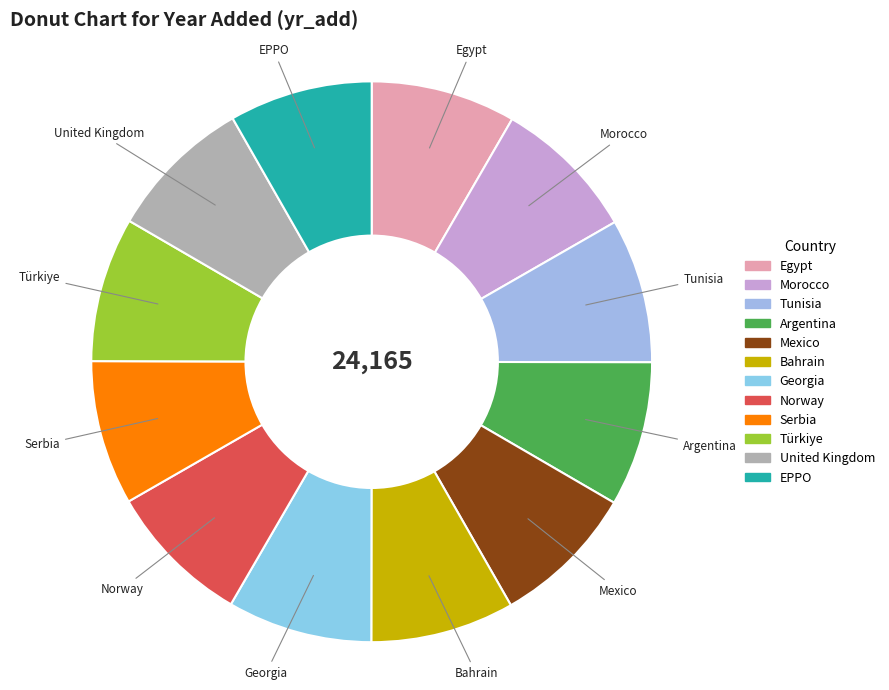

Is it true that Tunisia is 8% of the pie?

True